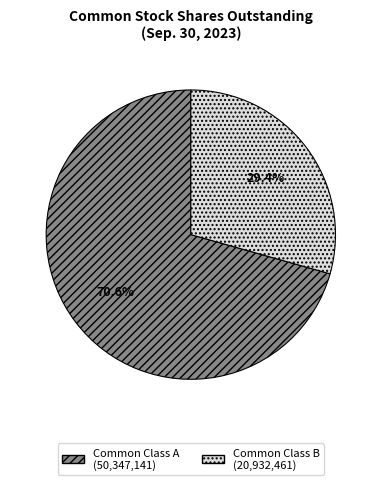

How many segments does this pie chart have?

2